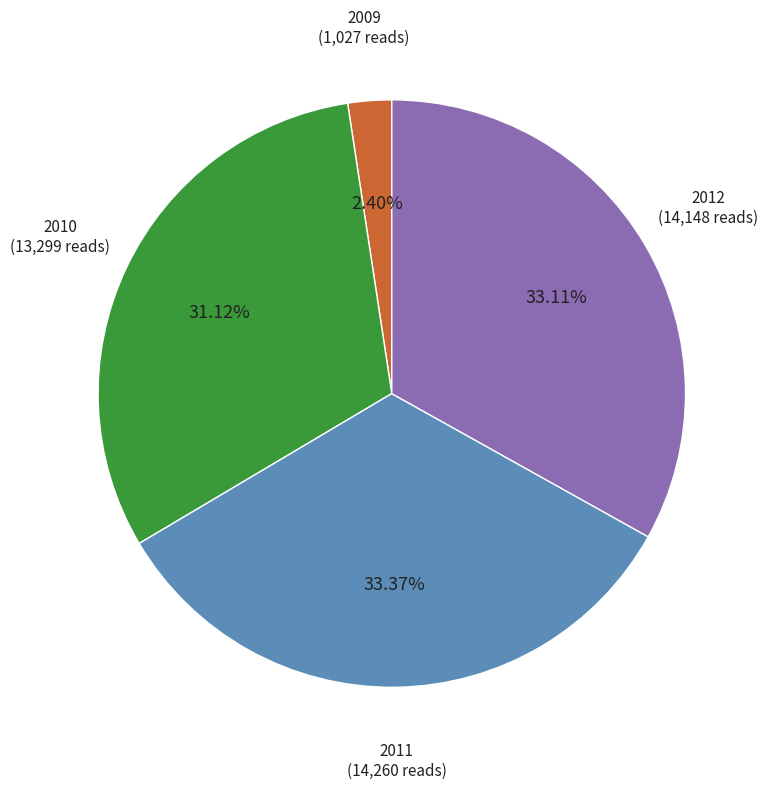

Between 2009 (1,027 reads) and 2011 (14,260 reads), which is larger?

2011 (14,260 reads)